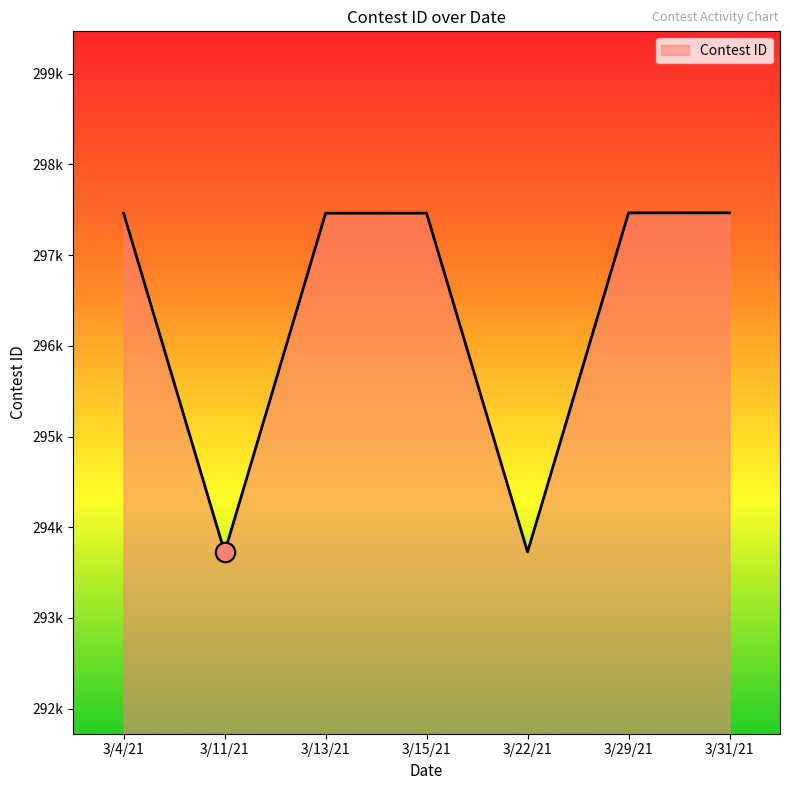

Does the chart display data point markers on the line(s)?

No